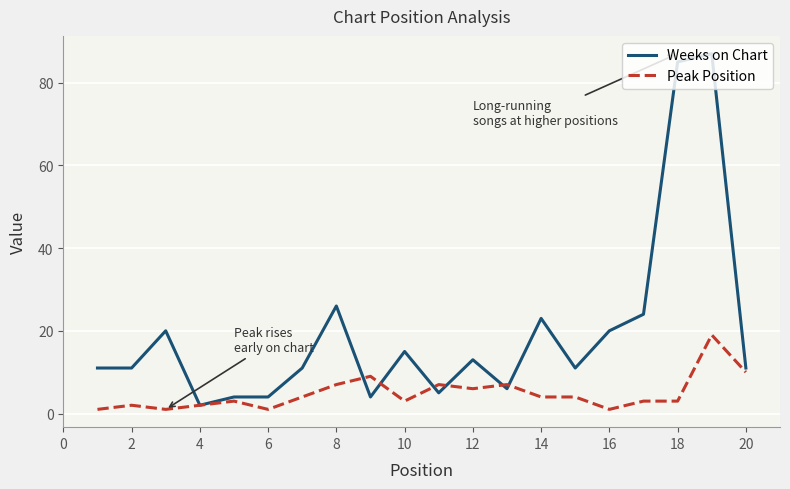

Which series has the widest spread of values?

Weeks on Chart